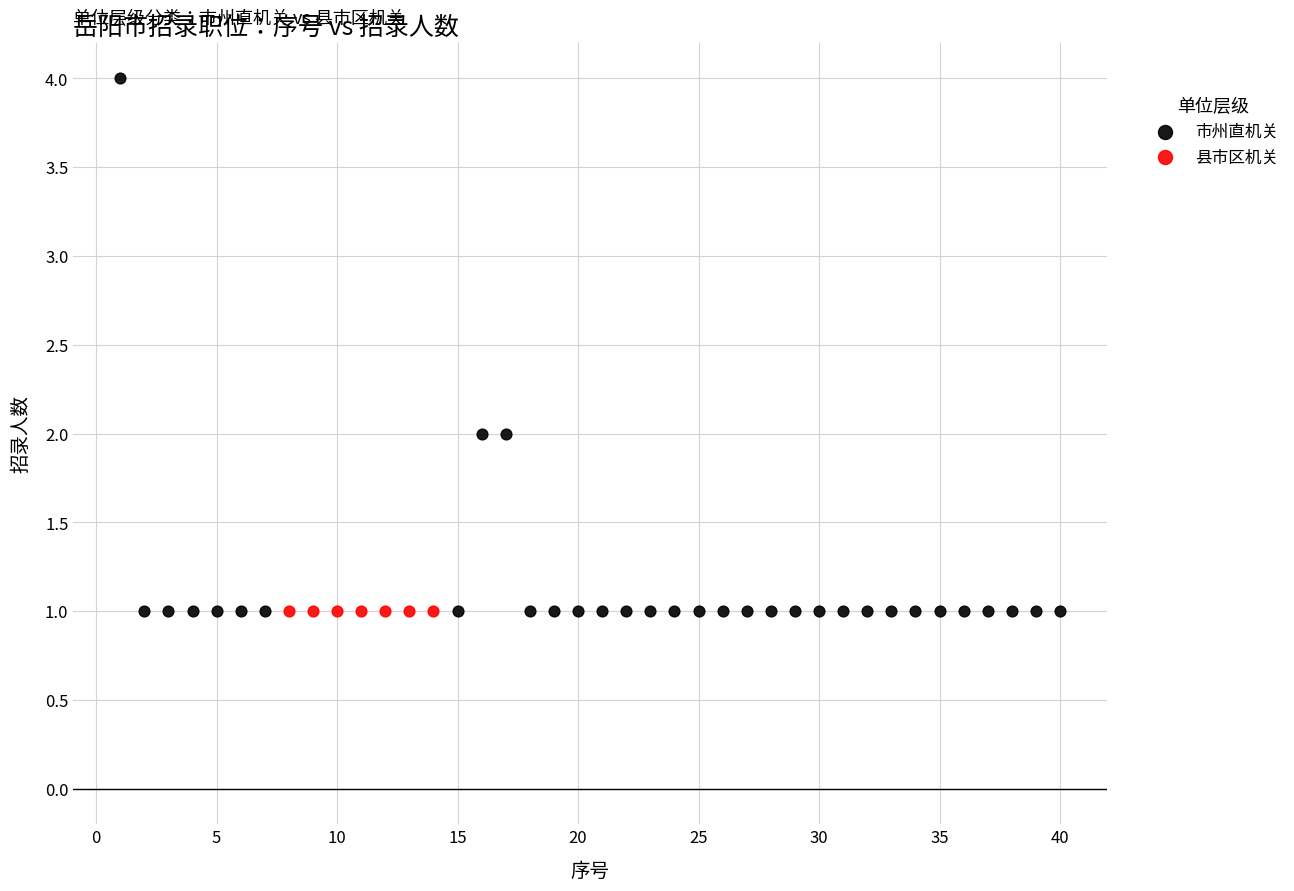

Which series reaches the maximum Y coordinate?

市州直机关